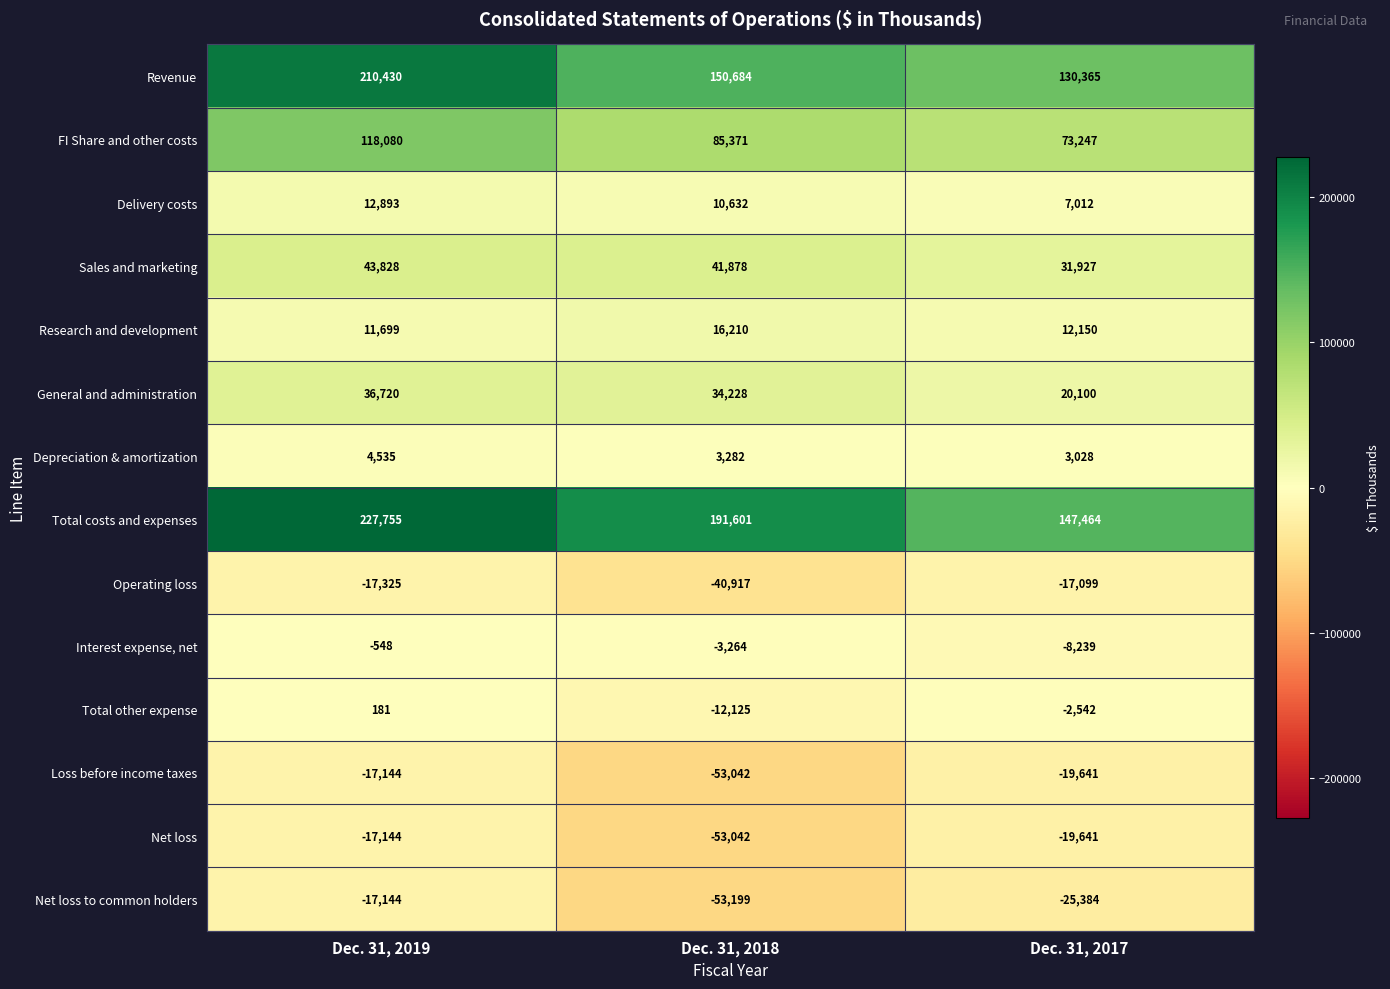

Where is General and administration nearest to the value 28410?

Dec. 31, 2018